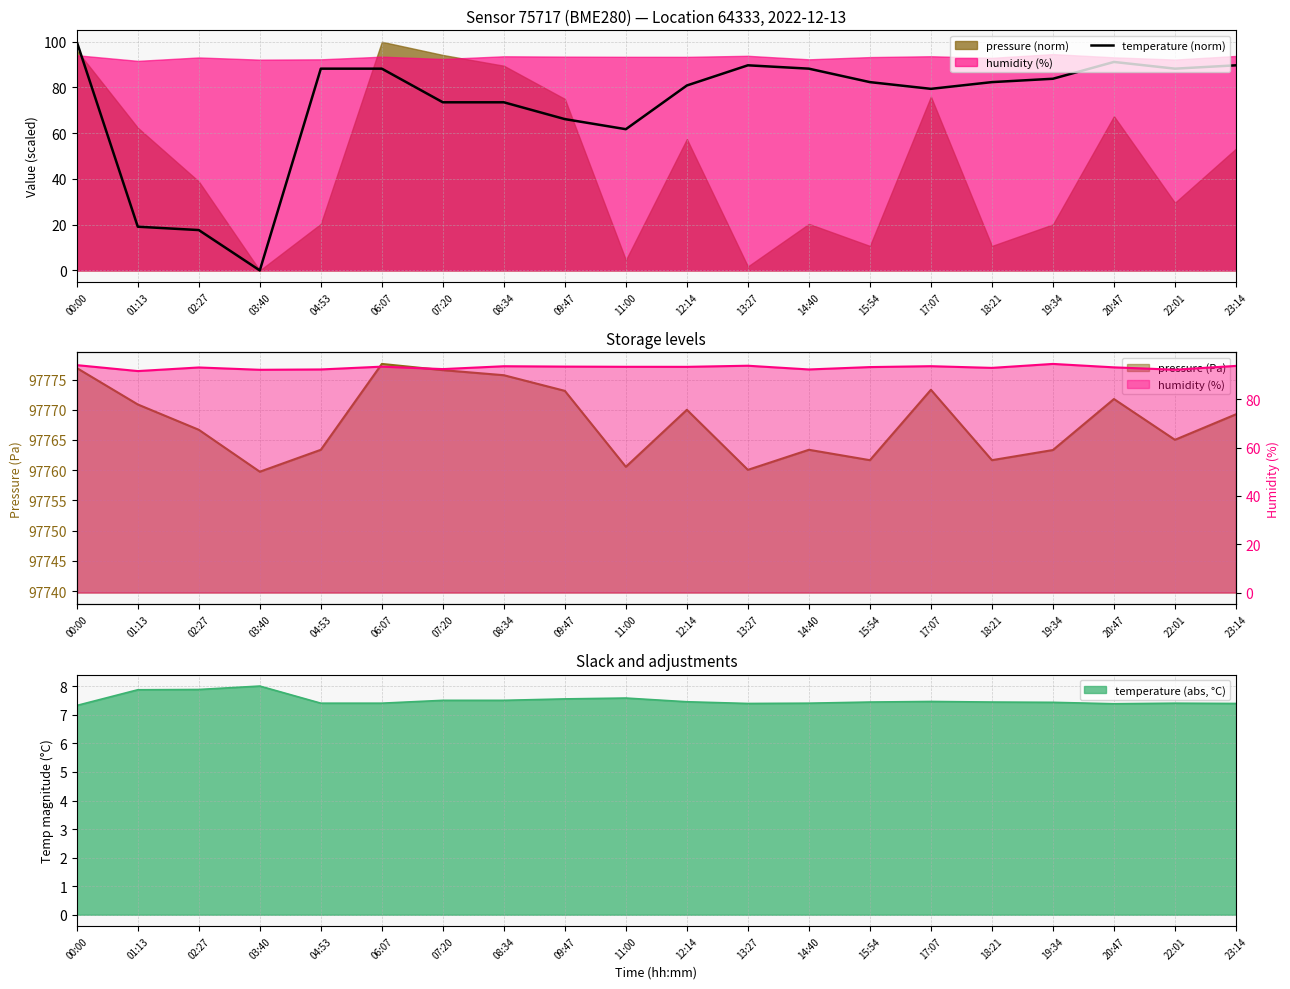

What is the difference between the maximum and second lowest values?

82.4